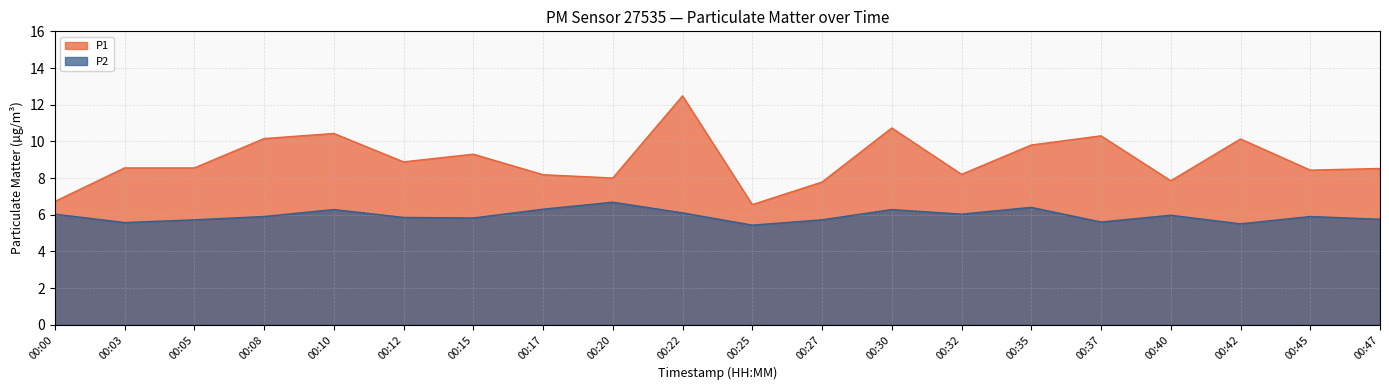

Does the chart have visible grid lines?

Yes